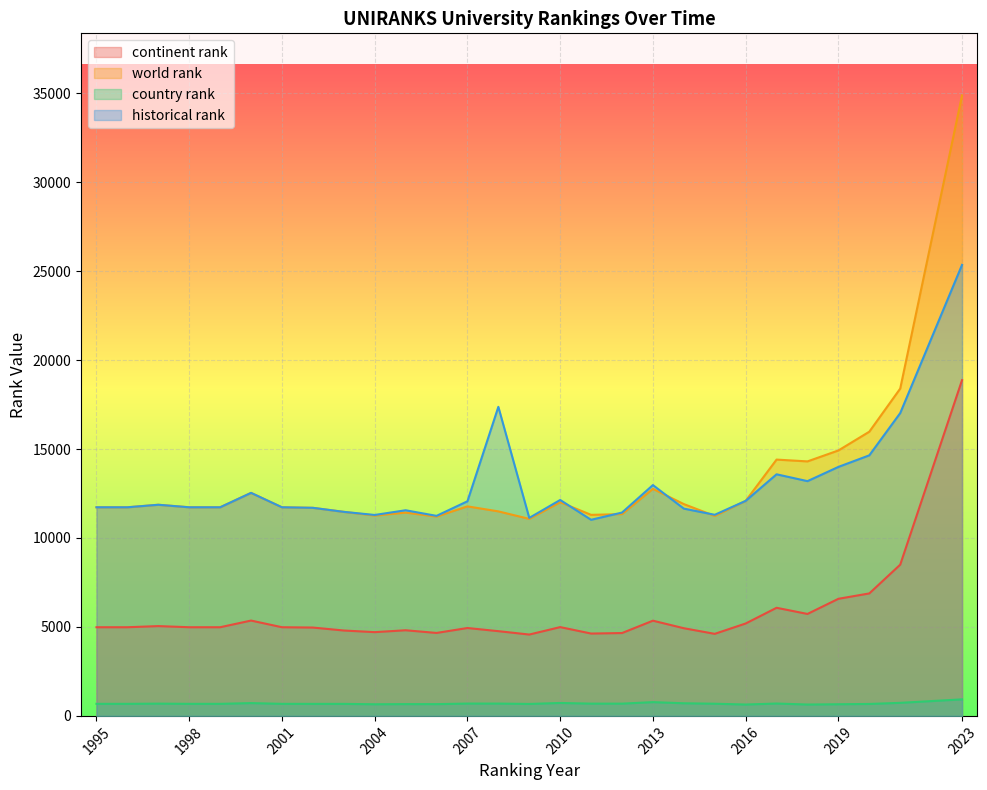

Rank the series at 2003 from highest to lowest value.

world rank, historical rank, continent rank, country rank